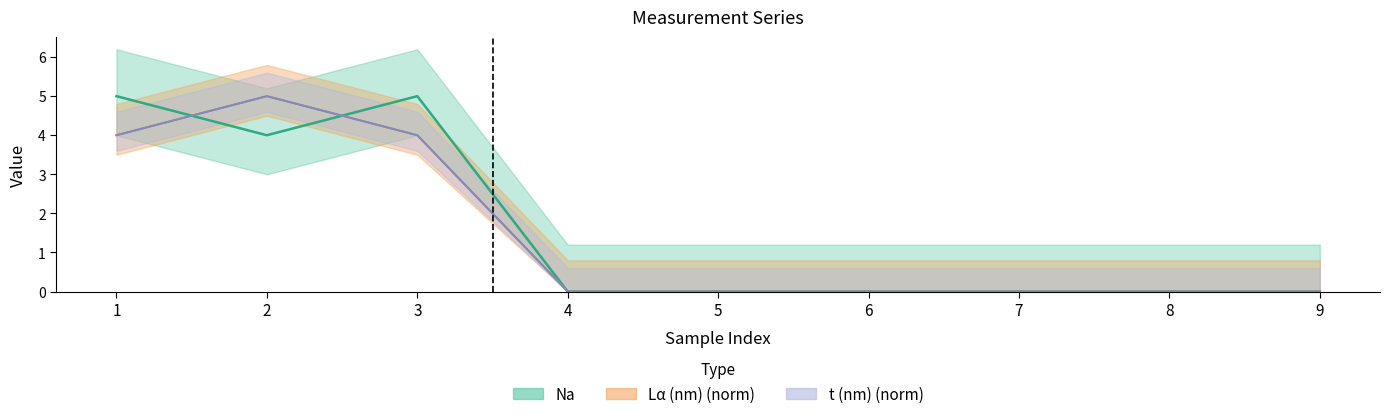

At how many categories does at least one series exceed 1?

3